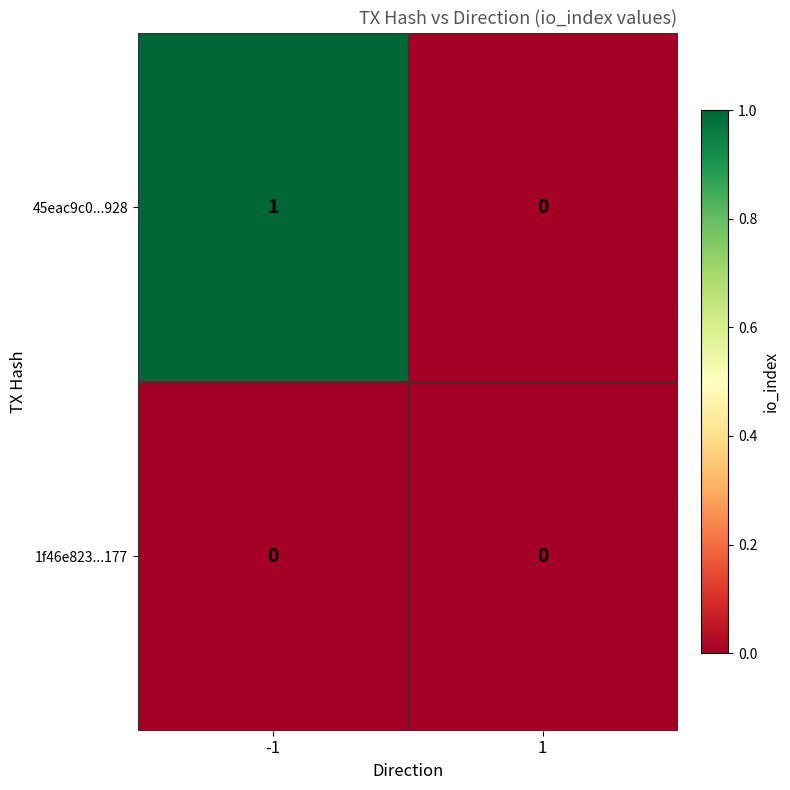

True or false: 45eac9c0...928 has a value of 0 at 1.

True